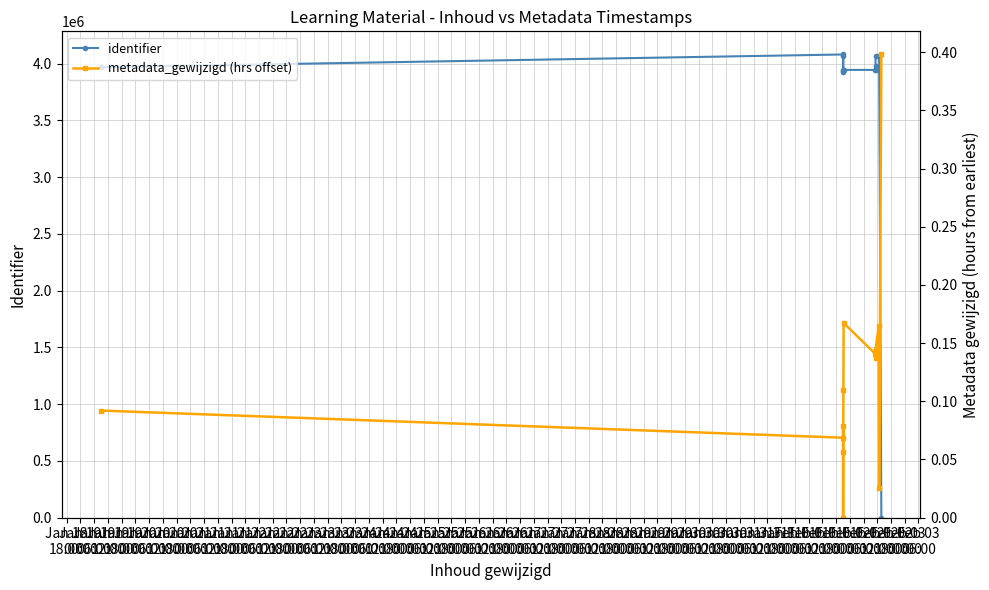

Rank the series by their maximum value, from lowest to highest.

metadata_gewijzigd (hrs offset), identifier